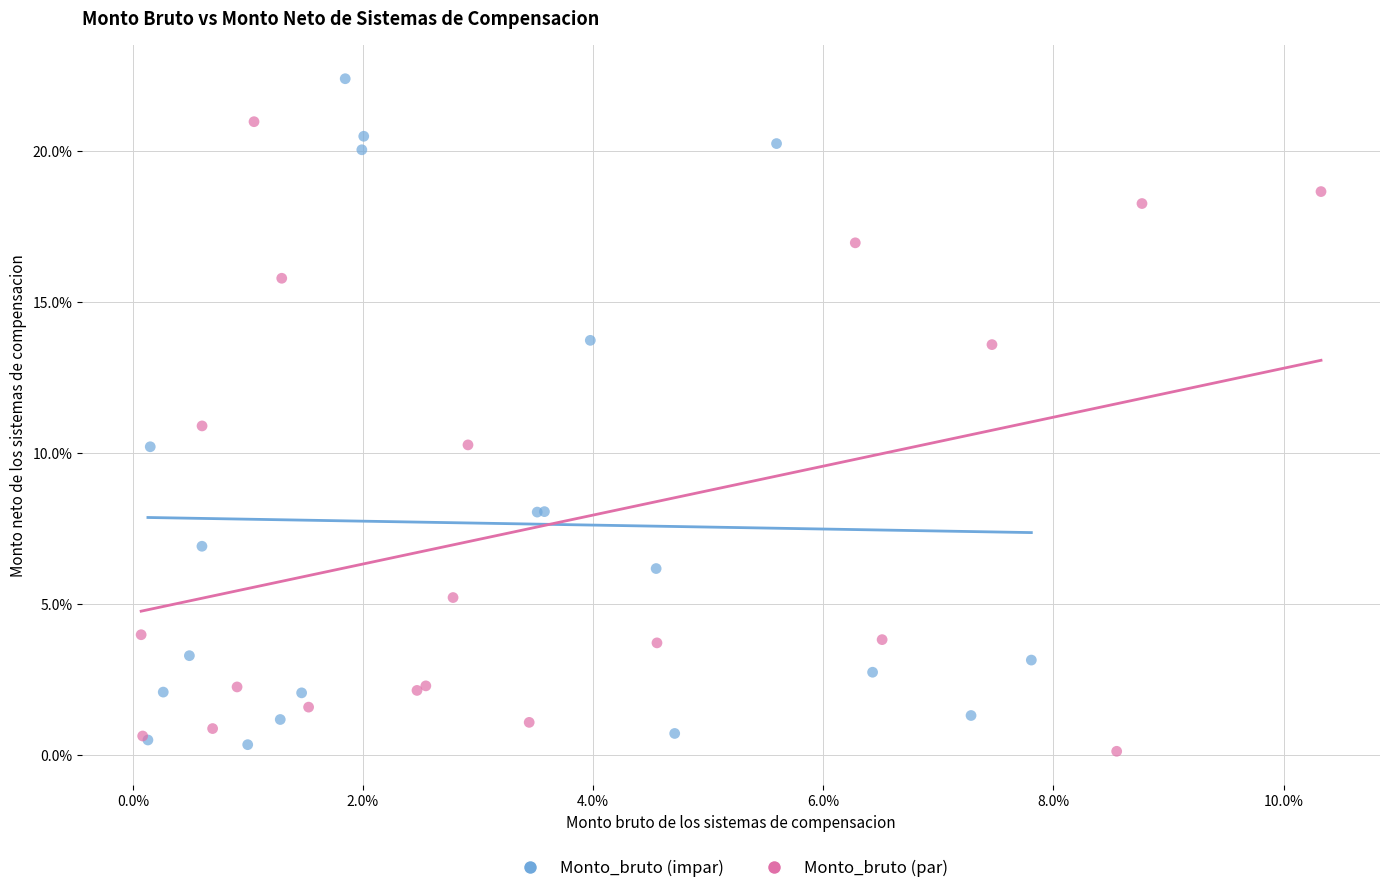

What are all the series names shown in the legend?

Monto_bruto (impar), Monto_bruto (par)